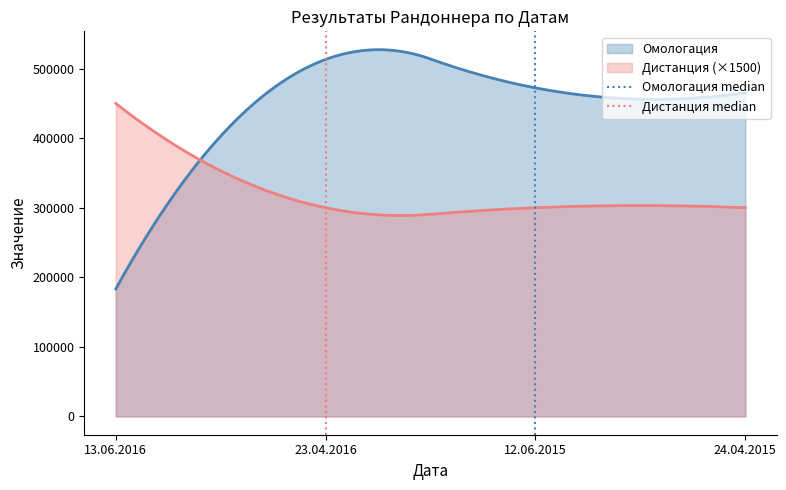

What is the highest value of the Дистанция (×1500) series?

450000.0